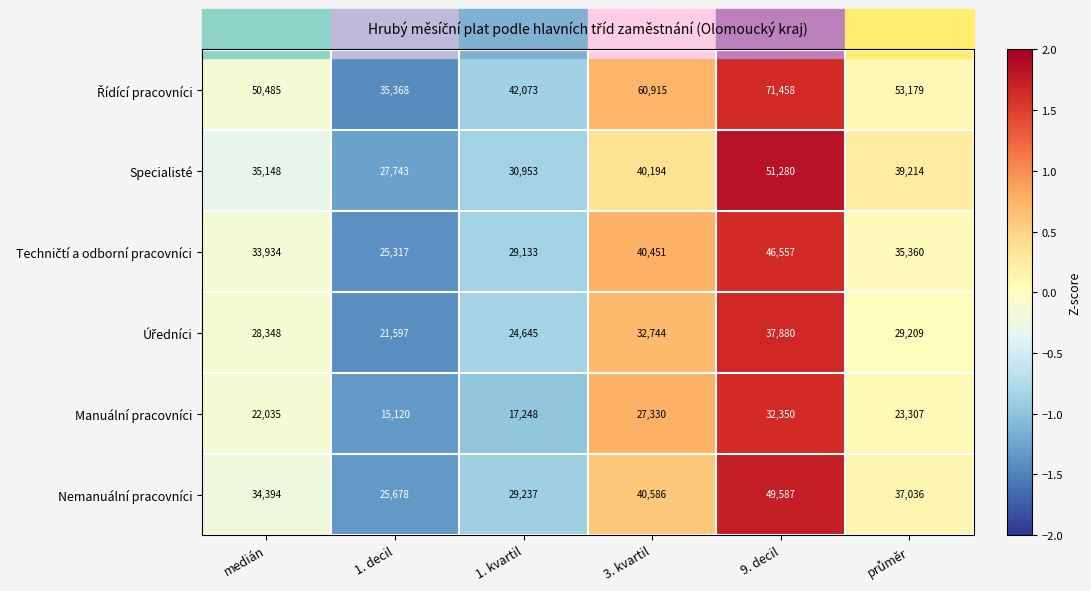

At which label does Specialisté reach its minimum?

1. decil